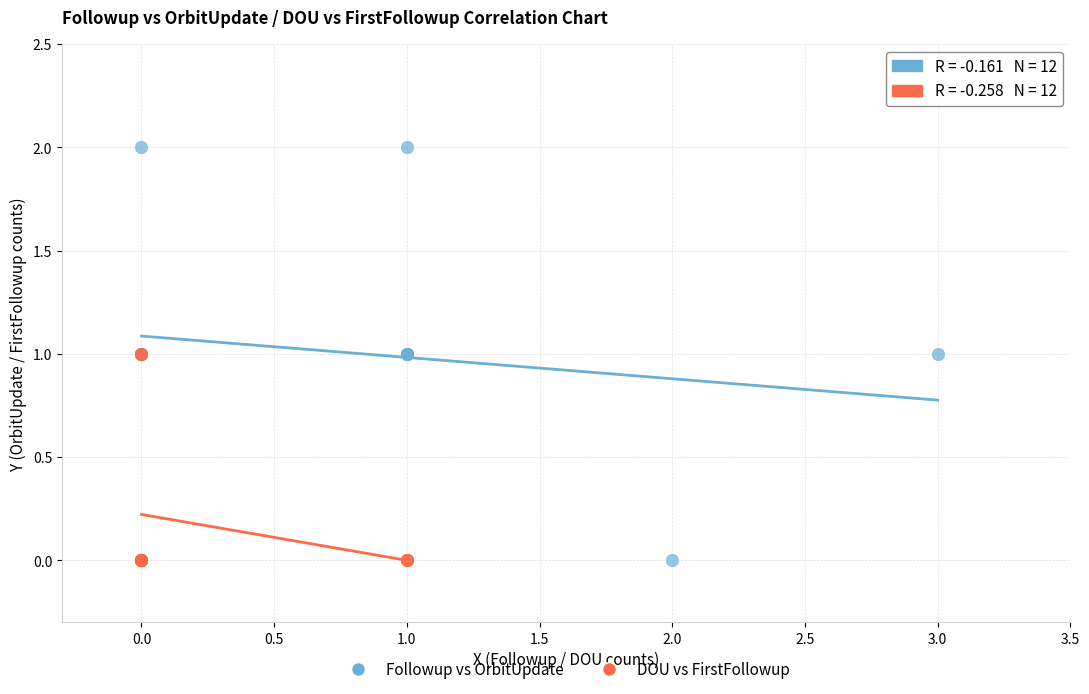

Which series has the widest spread of Y values?

Followup vs OrbitUpdate